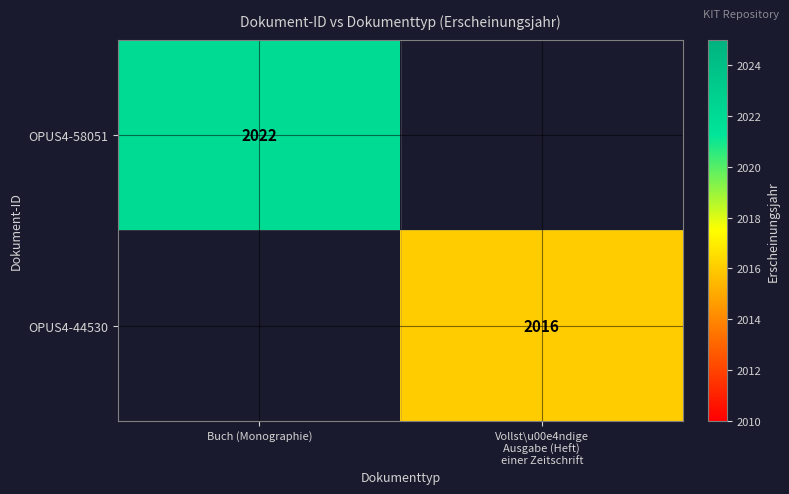

The OPUS4-58051 series shows 537 at Buch (Monographie). True or false?

False